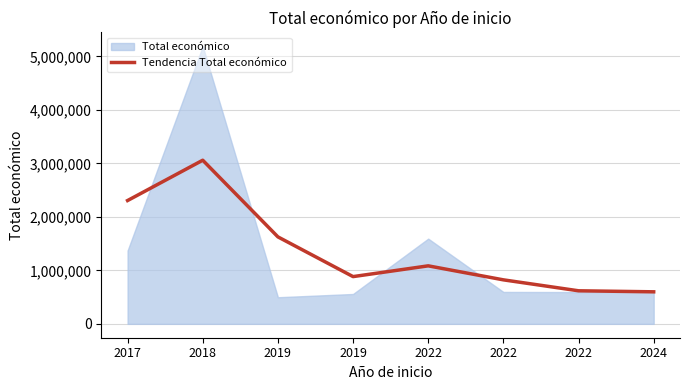

What is the change in value from 2017 to 2022?

-1686870